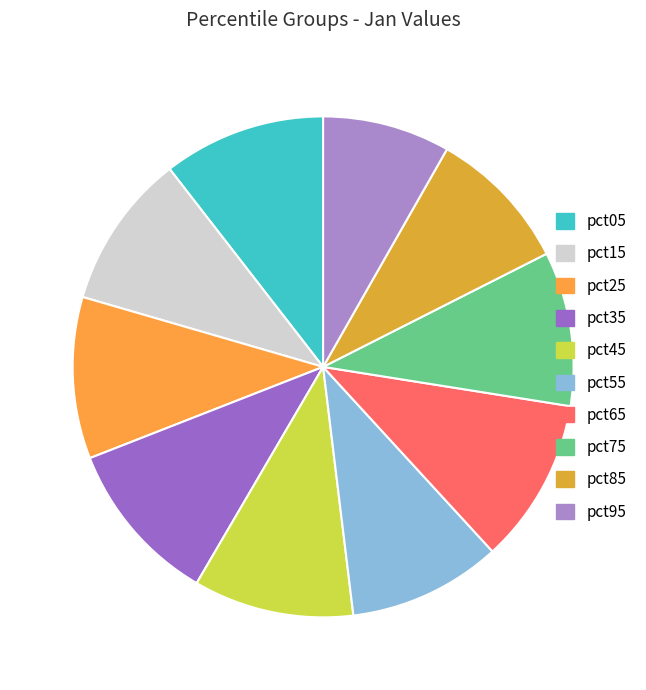

Count the number of slices in the pie.

10